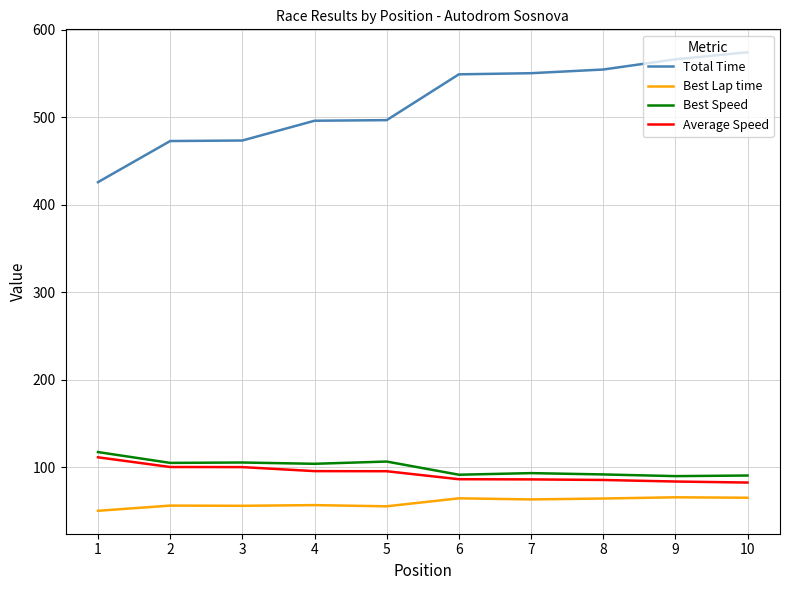

What is the total value across all series at 1?

705.5